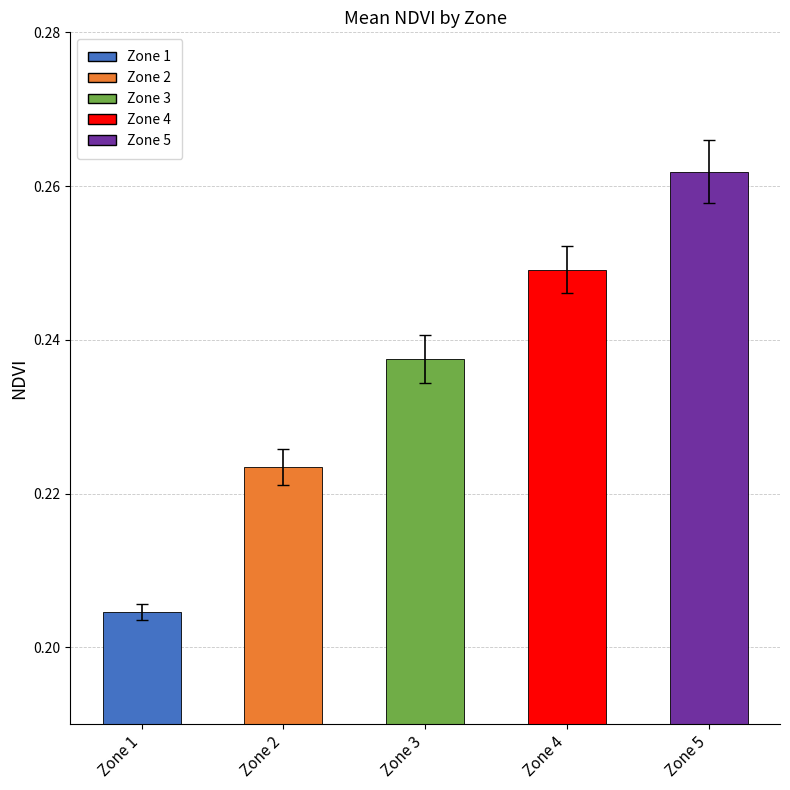

At which category does the chart reach its peak across all series?

Zone 5